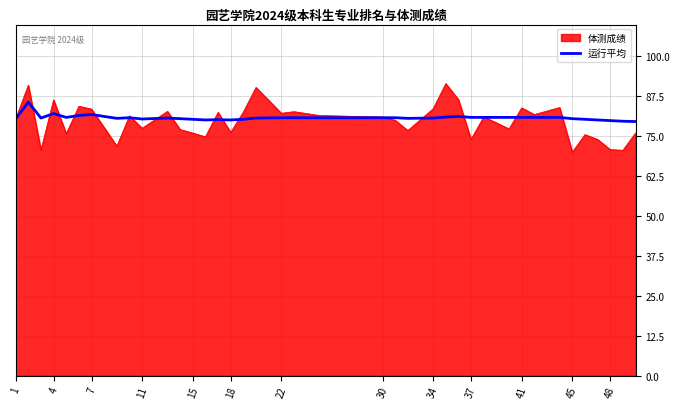

List the series in order of their peak value, lowest first.

运行平均, 体测成绩